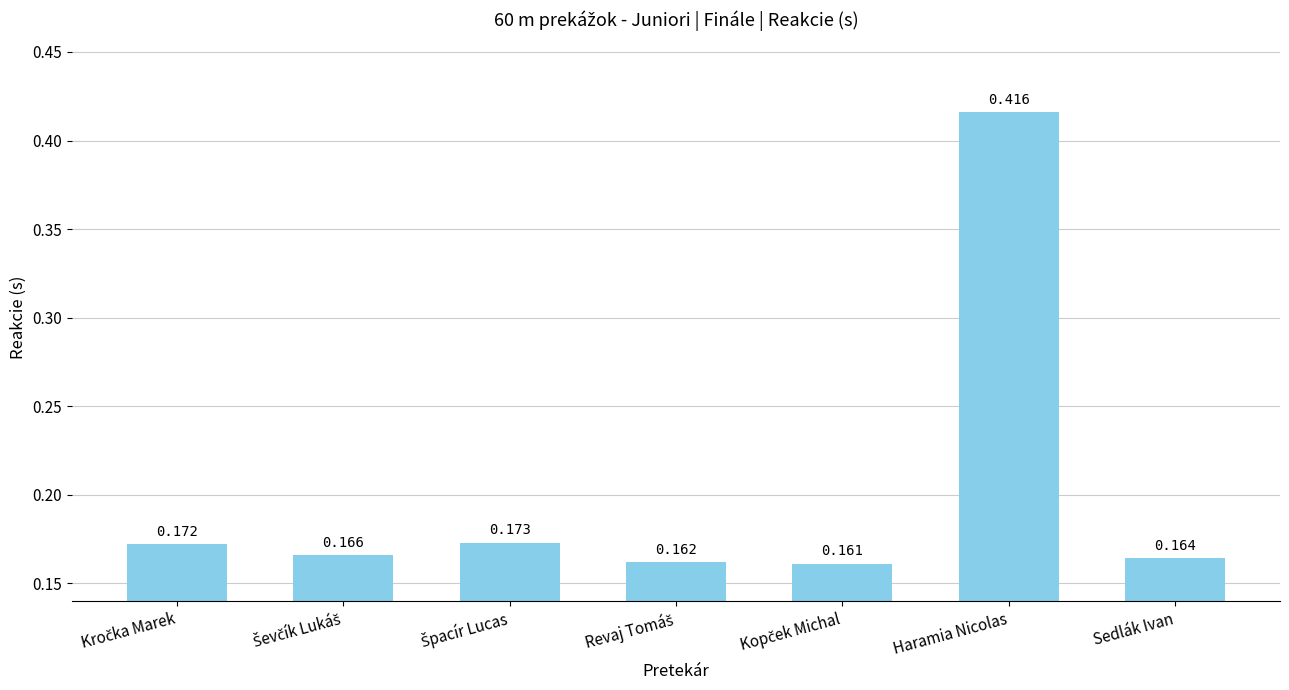

Which label corresponds to the largest value in the chart?

Haramia Nicolas